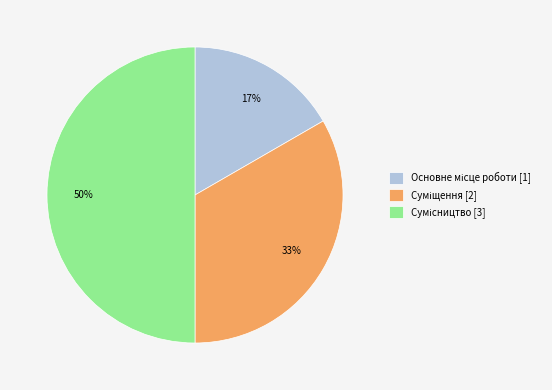

To the nearest percent, what is the difference between the largest and smallest slice percentages?

33%